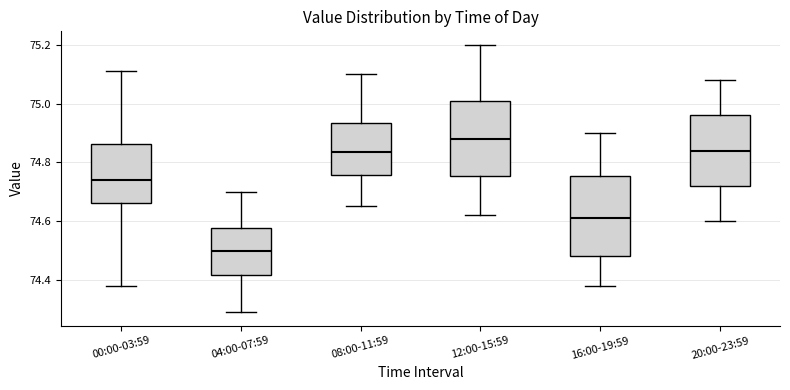

Reading left to right, read every box against the y-axis: the position of its median line, the range the box covers, and the ends of its whiskers. The values are not printed on the chart, so give them approximately, as read against the axis.

00:00-03:59: median 74.74, box 74.66 to 74.86, whiskers 74.38 to 75.12
04:00-07:59: median 74.50, box 74.42 to 74.58, whiskers 74.30 to 74.70
08:00-11:59: median 74.84, box 74.76 to 74.94, whiskers 74.66 to 75.10
12:00-15:59: median 74.88, box 74.76 to 75.00, whiskers 74.62 to 75.20
16:00-19:59: median 74.62, box 74.48 to 74.76, whiskers 74.38 to 74.90
20:00-23:59: median 74.84, box 74.72 to 74.96, whiskers 74.60 to 75.08